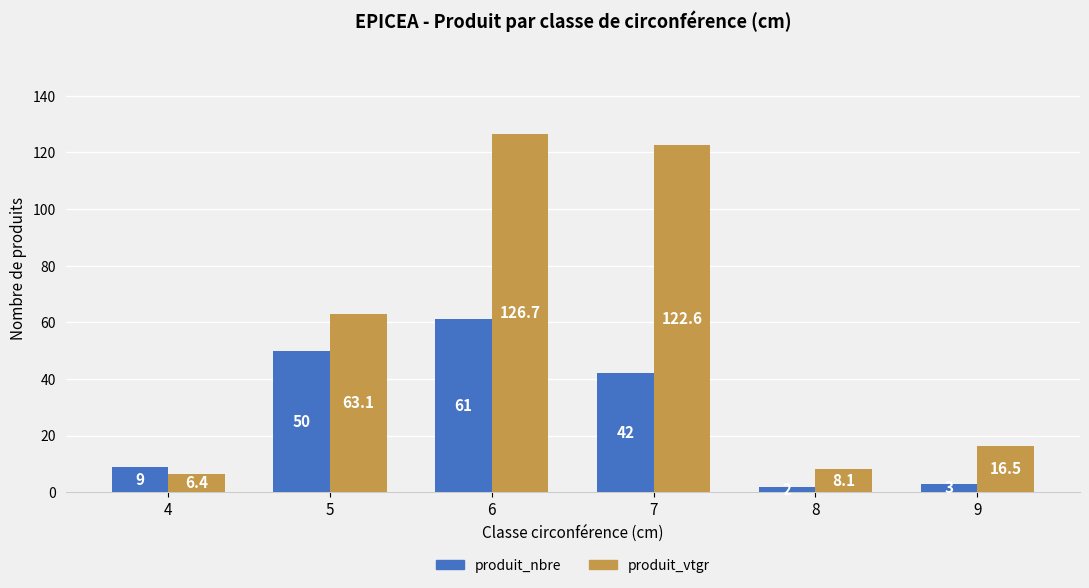

True or false: produit_vtgr has a value of 11.4 at 4.

False